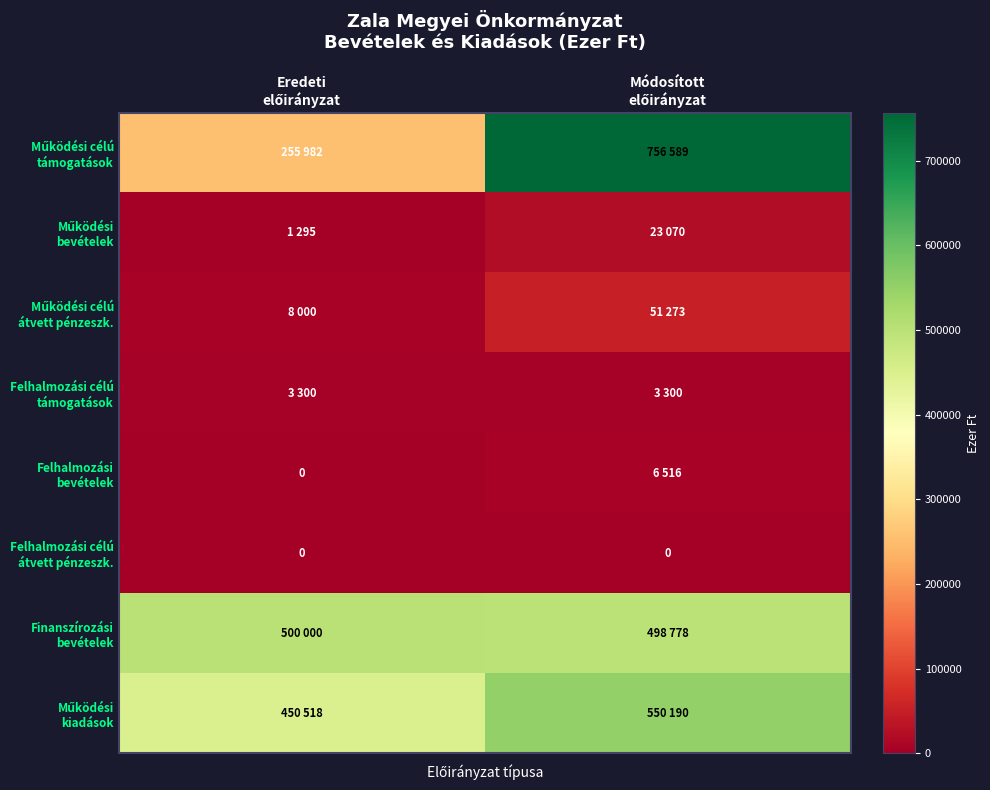

At which category is the sum across all series the highest?

Módosított
előirányzat